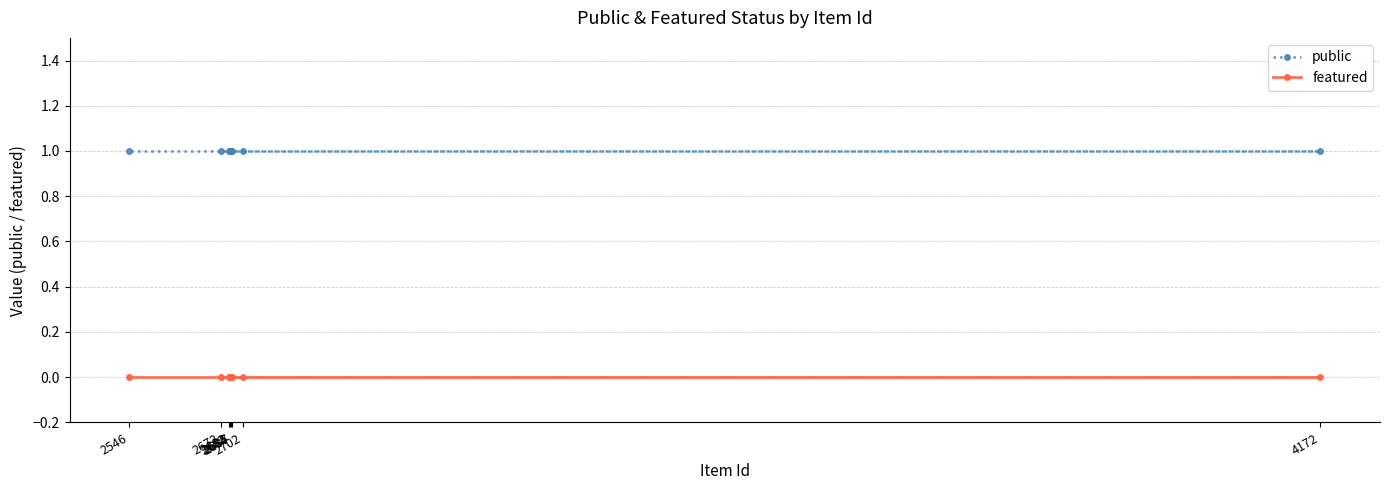

List the series in order of their overall mean, highest first.

public, featured